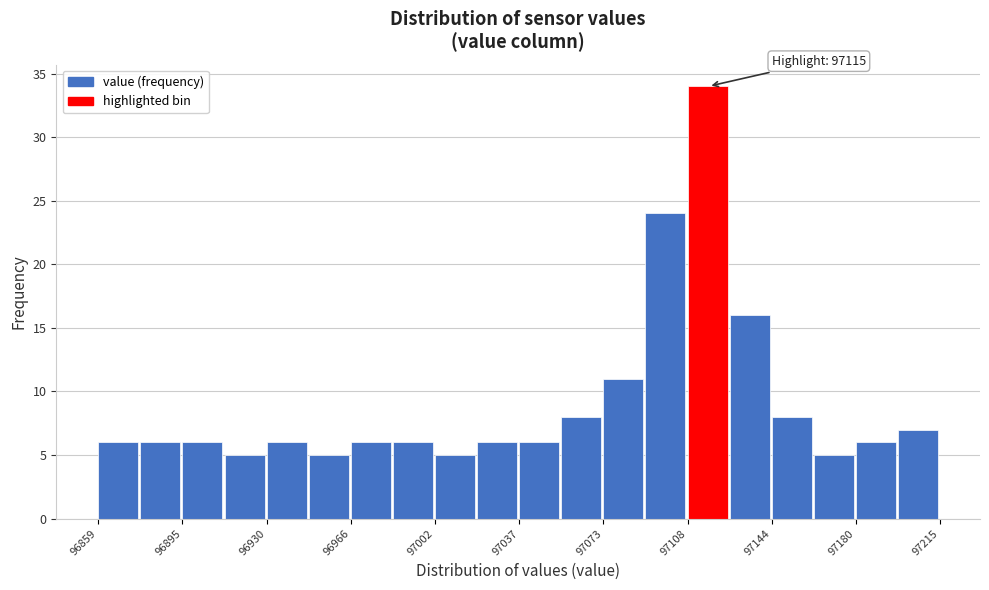

Read against the x-axis, roughly where is the centre of the tallest bar?

97115